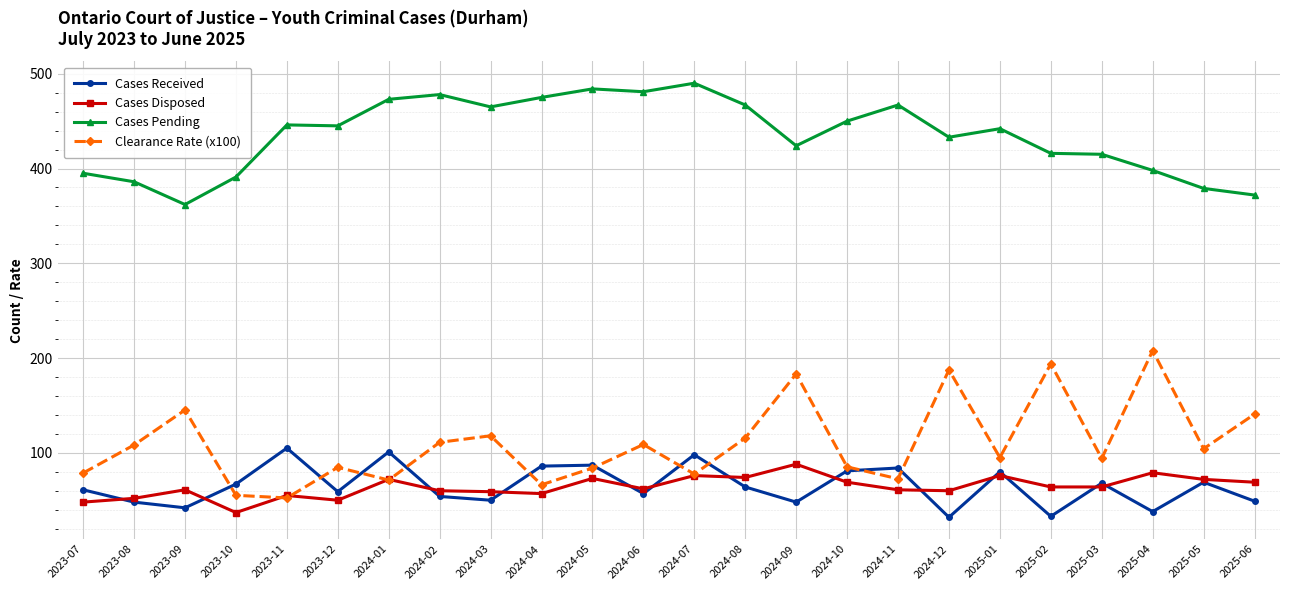

At how many categories does at least one series exceed 240?

24